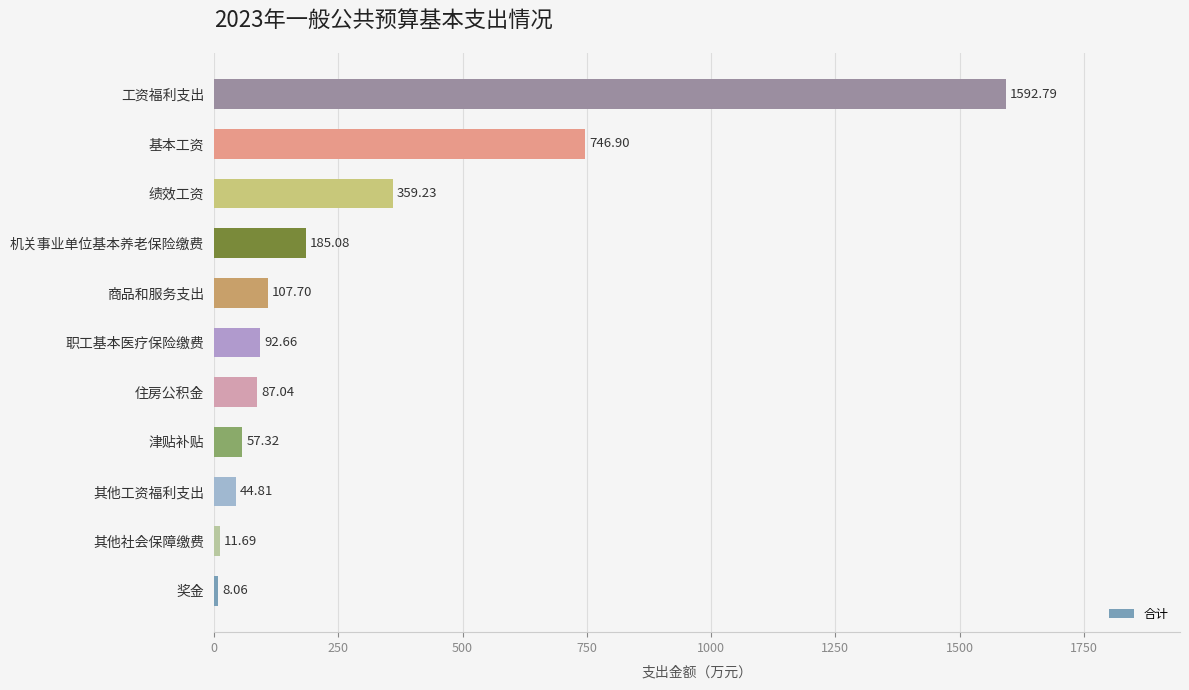

What is the greatest value displayed?

1592.8